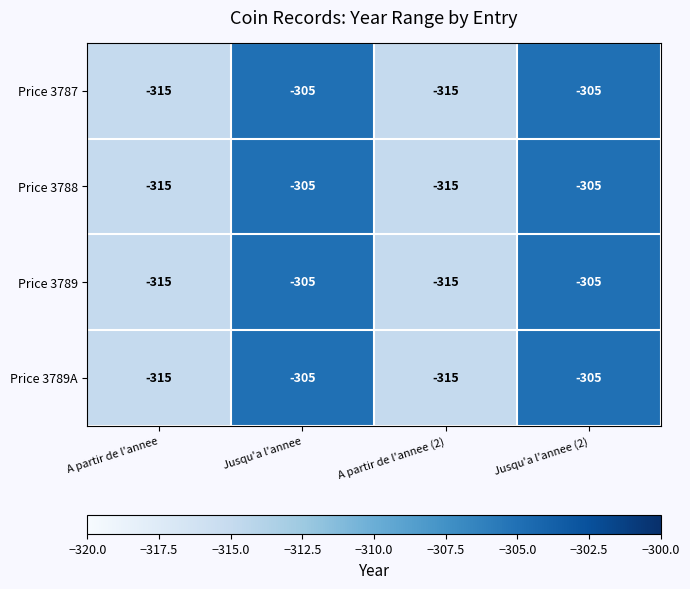

Reading left to right, list all the values displayed in this chart.

Price 3787: A partir de l'annee=-315	Jusqu'a l'annee=-305	A partir de l'annee (2)=-315	Jusqu'a l'annee (2)=-305
Price 3788: A partir de l'annee=-315	Jusqu'a l'annee=-305	A partir de l'annee (2)=-315	Jusqu'a l'annee (2)=-305
Price 3789: A partir de l'annee=-315	Jusqu'a l'annee=-305	A partir de l'annee (2)=-315	Jusqu'a l'annee (2)=-305
Price 3789A: A partir de l'annee=-315	Jusqu'a l'annee=-305	A partir de l'annee (2)=-315	Jusqu'a l'annee (2)=-305